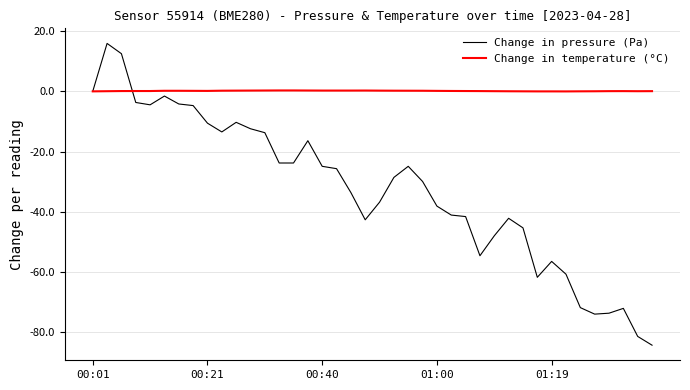

Which series has the largest total across all categories?

Change in temperature (°C)